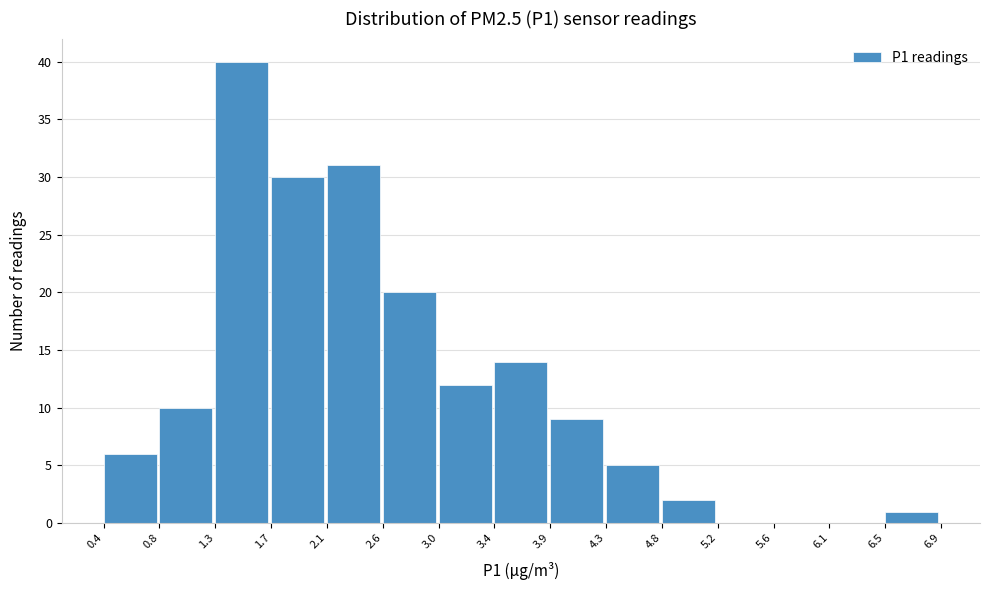

What is the height of the bar covering 4.8 to 5.2 on the x-axis? The values are not printed on the chart, so give them approximately, as read against the axis.

2